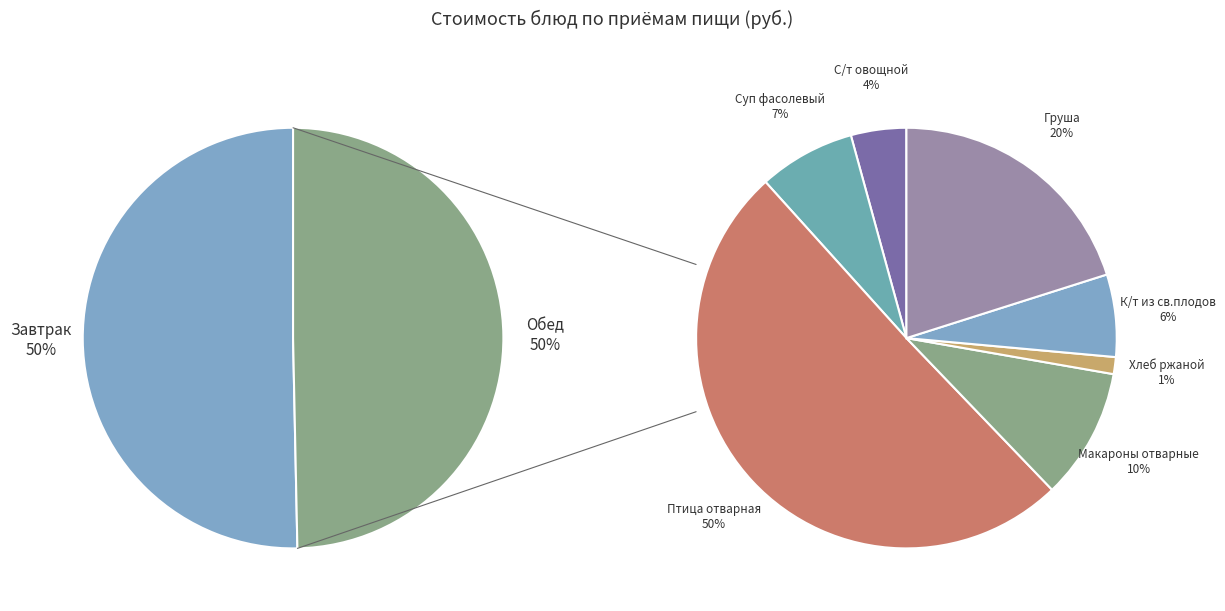

Between Груша (завтрак) and Птица отварная, which is larger?

Птица отварная